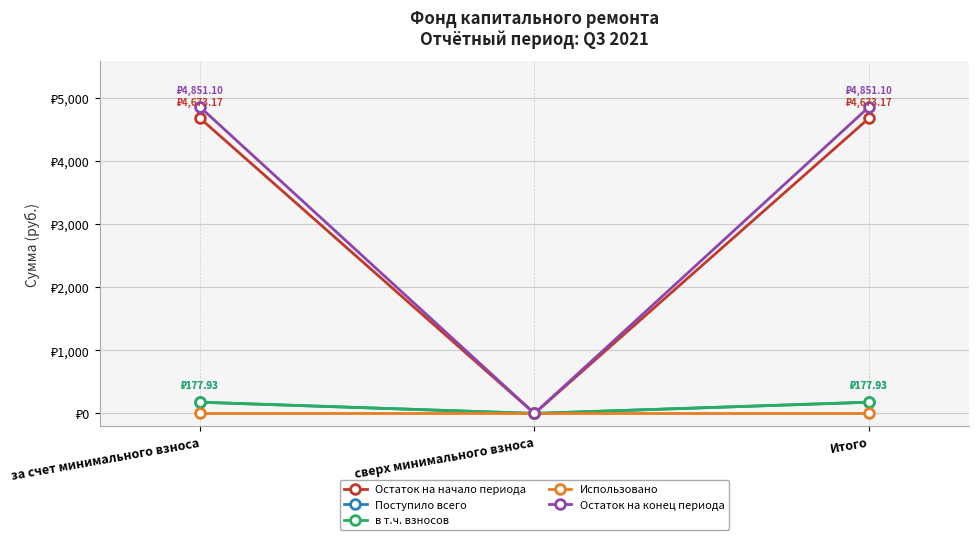

Does the chart have visible grid lines?

Yes